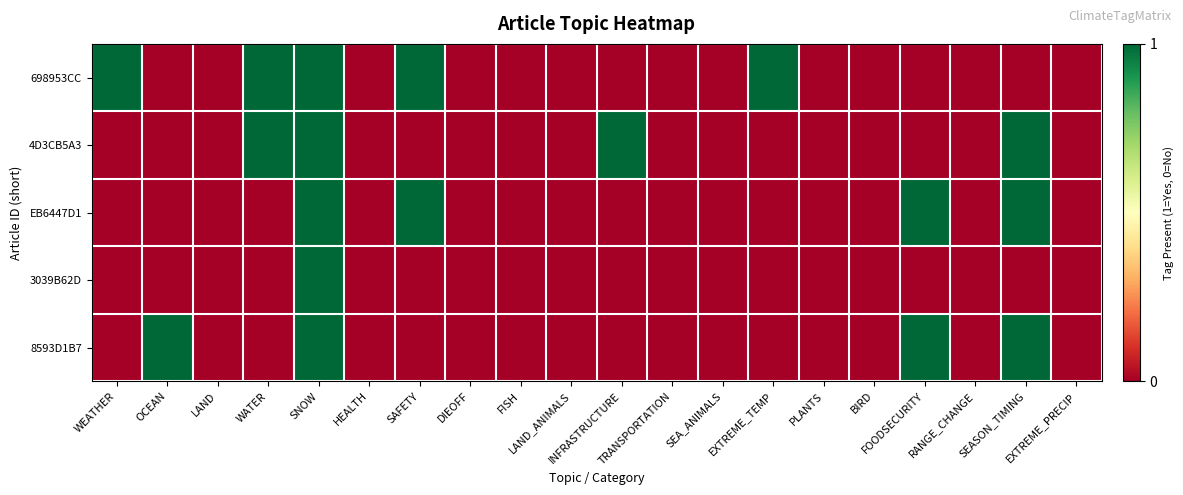

Reading left to right, extract all data points from this chart.

698953CC: WEATHER=1	OCEAN=0	LAND=0	WATER=1	SNOW=1	HEALTH=0	SAFETY=1	DIEOFF=0	FISH=0	LAND_ANIMALS=0	INFRASTRUCTURE=0	TRANSPORTATION=0	SEA_ANIMALS=0	EXTREME_TEMP=1	PLANTS=0	BIRD=0	FOODSECURITY=0	RANGE_CHANGE=0	SEASON_TIMING=0	EXTREME_PRECIP=0
4D3CB5A3: WEATHER=0	OCEAN=0	LAND=0	WATER=1	SNOW=1	HEALTH=0	SAFETY=0	DIEOFF=0	FISH=0	LAND_ANIMALS=0	INFRASTRUCTURE=1	TRANSPORTATION=0	SEA_ANIMALS=0	EXTREME_TEMP=0	PLANTS=0	BIRD=0	FOODSECURITY=0	RANGE_CHANGE=0	SEASON_TIMING=1	EXTREME_PRECIP=0
EB6447D1: WEATHER=0	OCEAN=0	LAND=0	WATER=0	SNOW=1	HEALTH=0	SAFETY=1	DIEOFF=0	FISH=0	LAND_ANIMALS=0	INFRASTRUCTURE=0	TRANSPORTATION=0	SEA_ANIMALS=0	EXTREME_TEMP=0	PLANTS=0	BIRD=0	FOODSECURITY=1	RANGE_CHANGE=0	SEASON_TIMING=1	EXTREME_PRECIP=0
3039B62D: WEATHER=0	OCEAN=0	LAND=0	WATER=0	SNOW=1	HEALTH=0	SAFETY=0	DIEOFF=0	FISH=0	LAND_ANIMALS=0	INFRASTRUCTURE=0	TRANSPORTATION=0	SEA_ANIMALS=0	EXTREME_TEMP=0	PLANTS=0	BIRD=0	FOODSECURITY=0	RANGE_CHANGE=0	SEASON_TIMING=0	EXTREME_PRECIP=0
8593D1B7: WEATHER=0	OCEAN=1	LAND=0	WATER=0	SNOW=1	HEALTH=0	SAFETY=0	DIEOFF=0	FISH=0	LAND_ANIMALS=0	INFRASTRUCTURE=0	TRANSPORTATION=0	SEA_ANIMALS=0	EXTREME_TEMP=0	PLANTS=0	BIRD=0	FOODSECURITY=1	RANGE_CHANGE=0	SEASON_TIMING=1	EXTREME_PRECIP=0